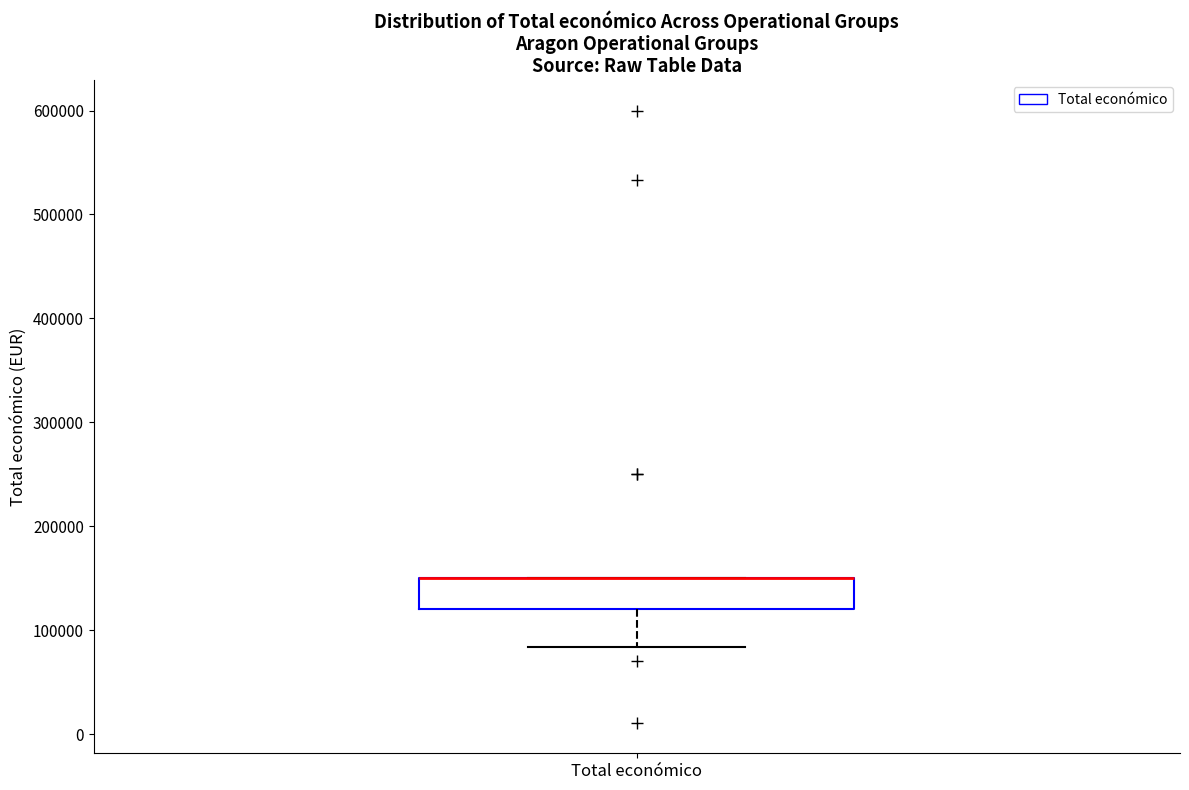

Read this box plot against the y-axis: the position of the median line, the range covered by the box, and the ends of both whiskers. The values are not printed on the chart, so give them approximately, as read against the axis.

median 150000 (drawn on the box's upper edge), box 120000 to 150000, whiskers 80000 to 150000